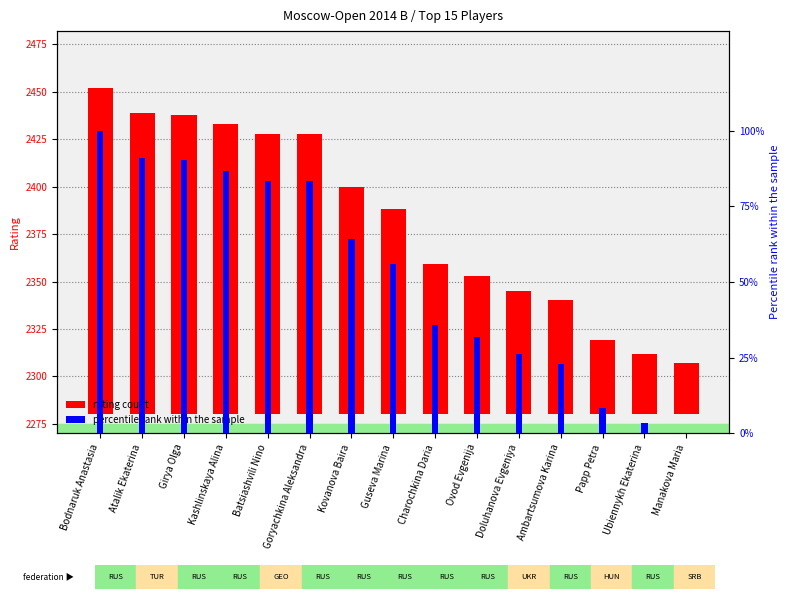

Rank the categories by percentile rank within the sample value from highest to lowest.

Bodnaruk Anastasia, Atalik Ekaterina, Girya Olga, Kashlinskaya Alina, Batsiashvili Nino, Goryachkina Aleksandra, Kovanova Baira, Guseva Marina, Charochkina Daria, Ovod Evgenija, Doluhanova Evgeniya, Ambartsumova Karina, Papp Petra, Ubiennykh Ekaterina, Manakova Maria